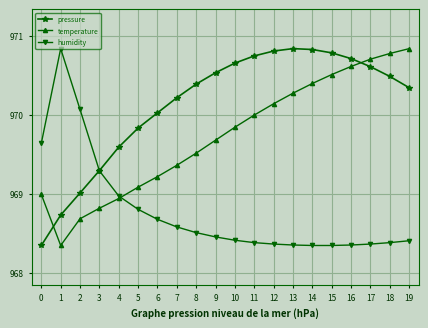

What is the spread (max minus min) of values at 3?

0.5